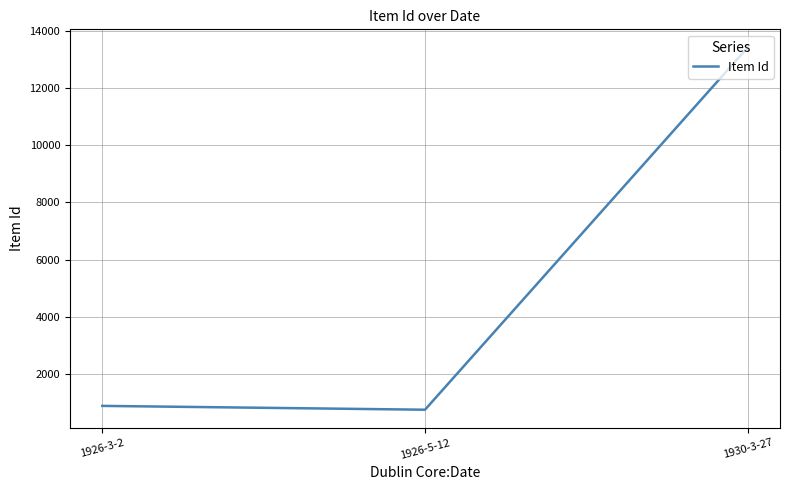

Is it true that the value at 1930-3-27 is 5567?

False